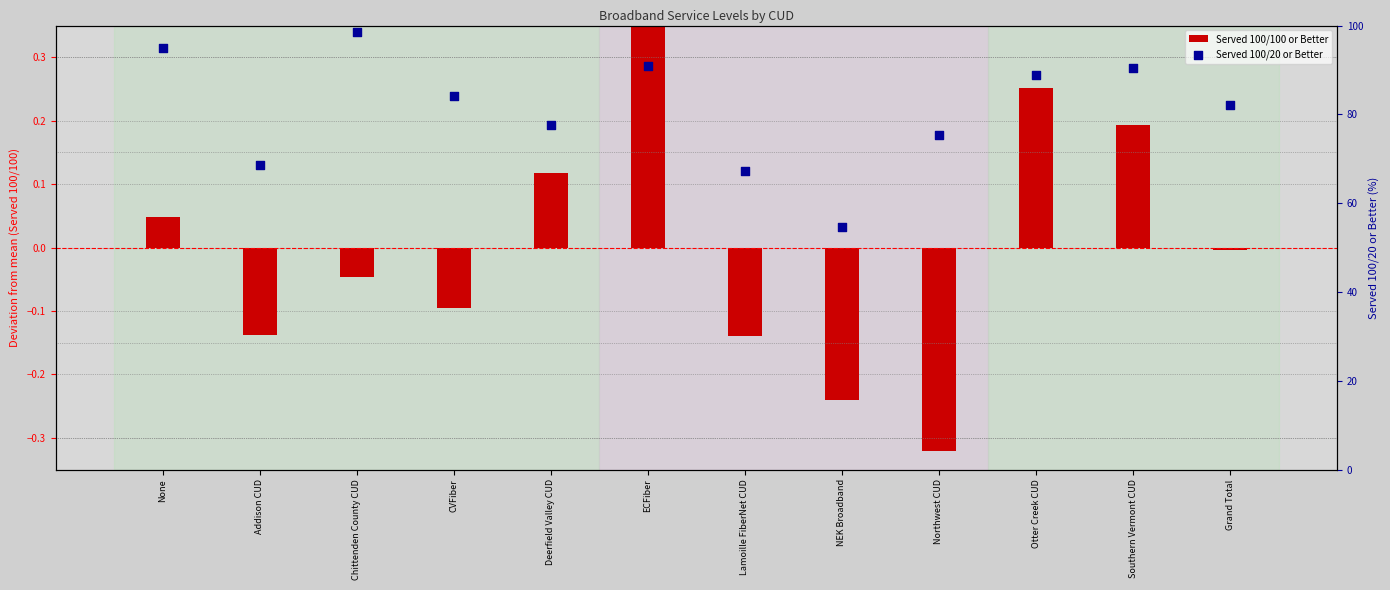

Which series has the widest spread of Y values?

Served 100/20 or Better